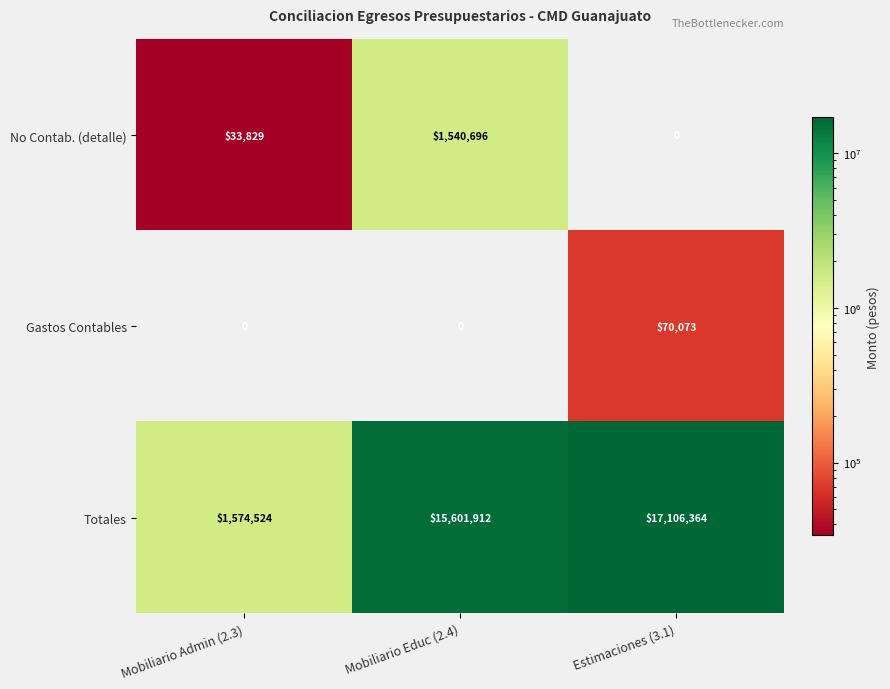

What is the sum of the Totales values at Estimaciones (3.1) and Mobiliario Admin (2.3)?

18680888